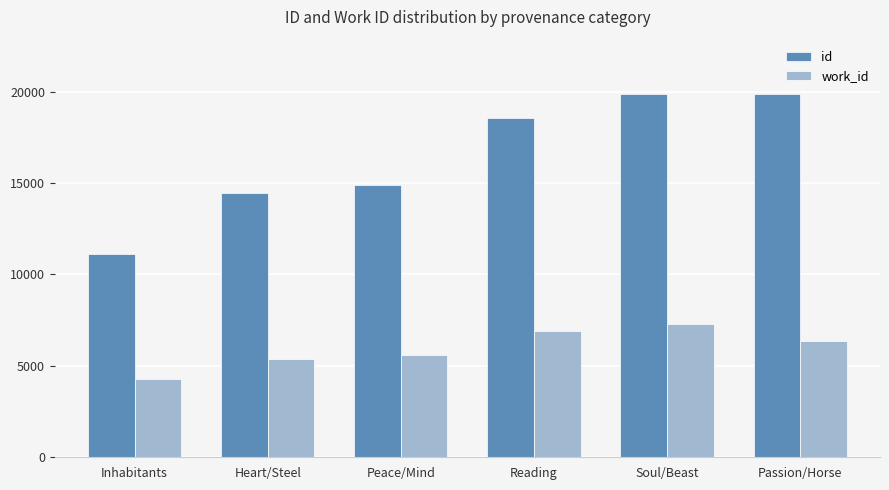

What is the difference between the work_id values at Heart/Steel and Passion/Horse?

1000